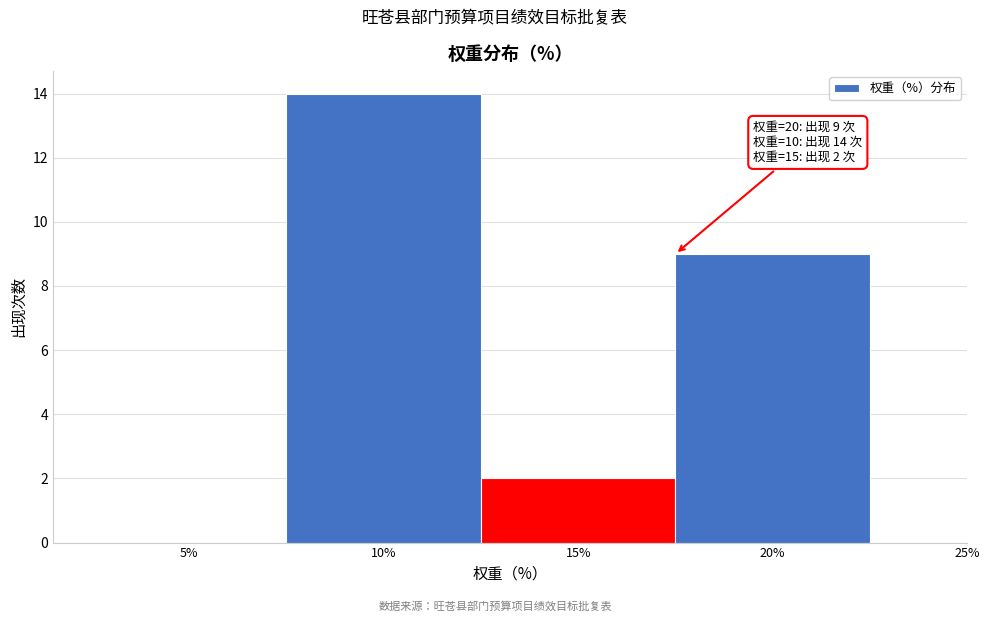

Reading left to right, what are all the values shown in this chart?

5%=0	10%=14	15%=2	20%=9